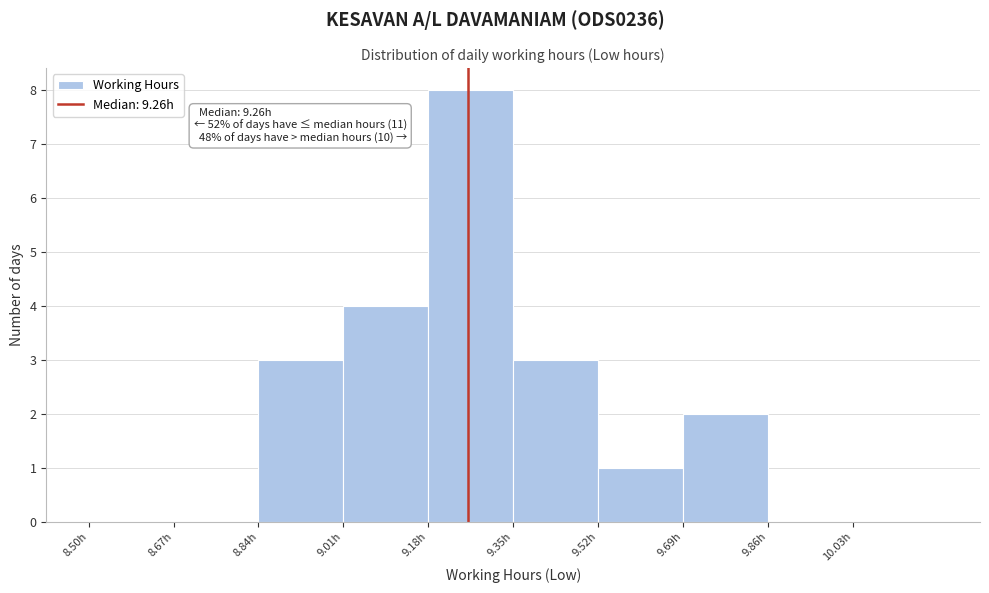

Over which range of the x-axis is the bar tallest?

9.18 to 9.35